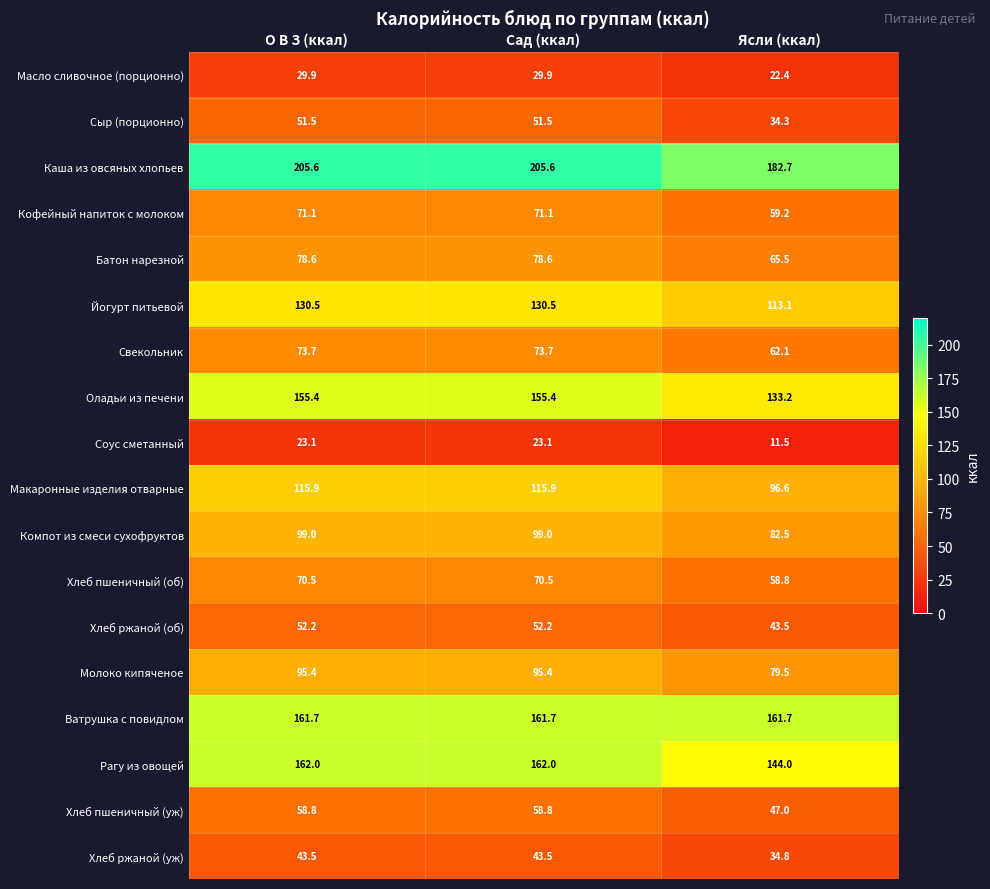

The Рагу из овощей series shows 162.0 at Сад (ккал). True or false?

True